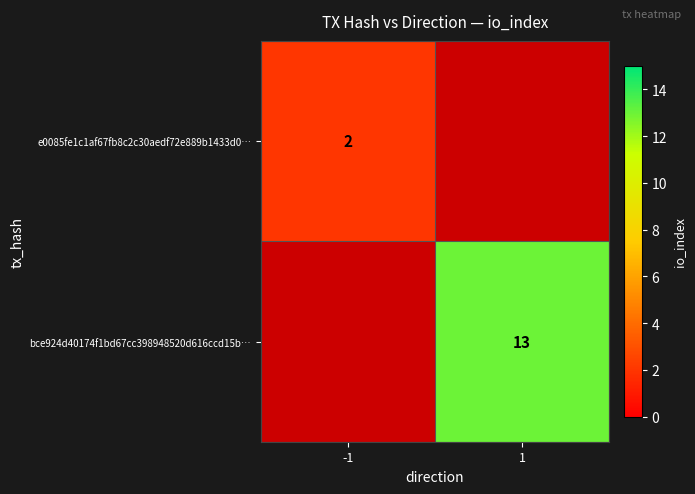

The value of e0085fe1c1af67fb8c2c30aedf72e889b1433d0… at -1 is 3. True or false?

False